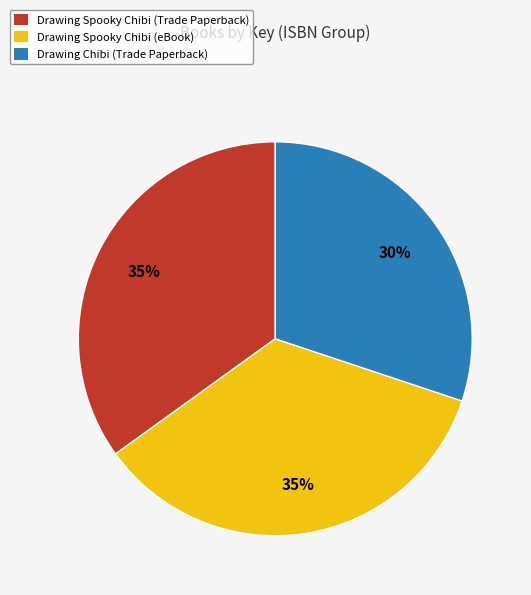

To the nearest percent, what portion does Drawing Spooky Chibi (Trade Paperback) represent?

35%